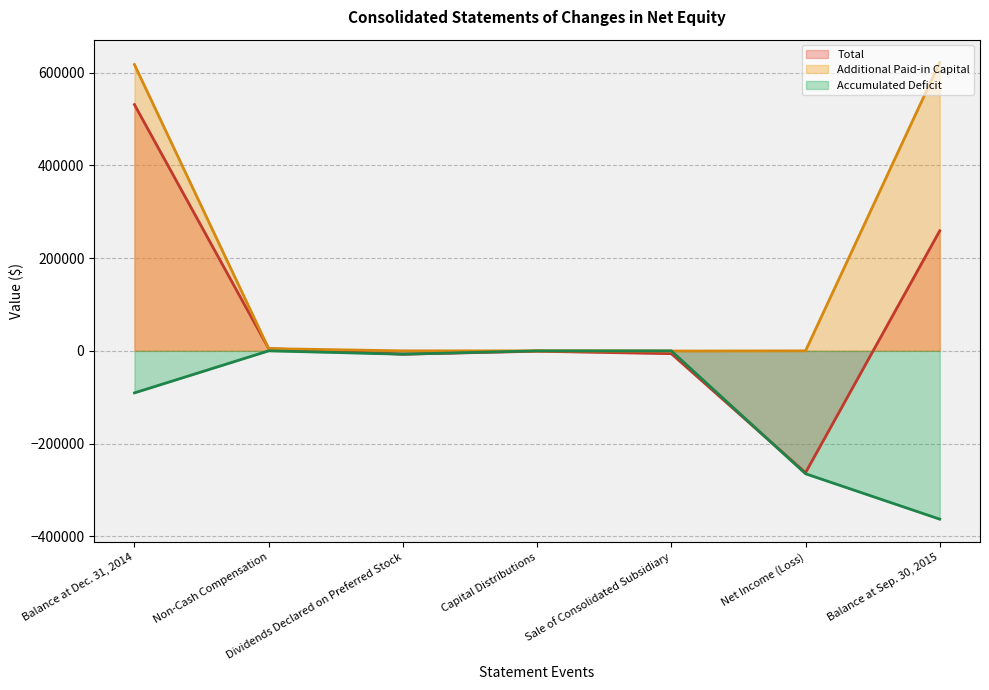

At which category is the sum across all series the highest?

Balance at Dec. 31, 2014